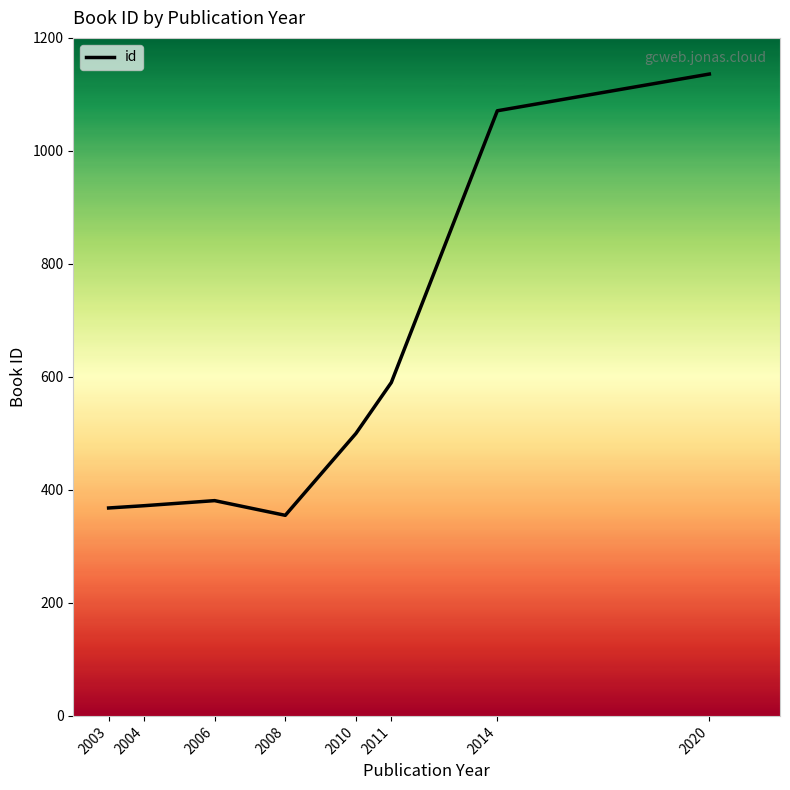

True or false: there are more than 2 points higher than both neighbors.

False